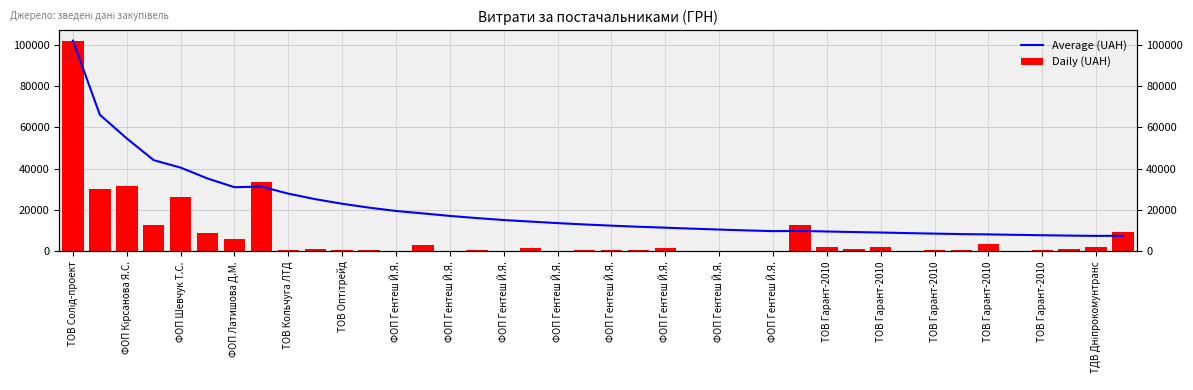

Between 27 and 35, which is larger?

27